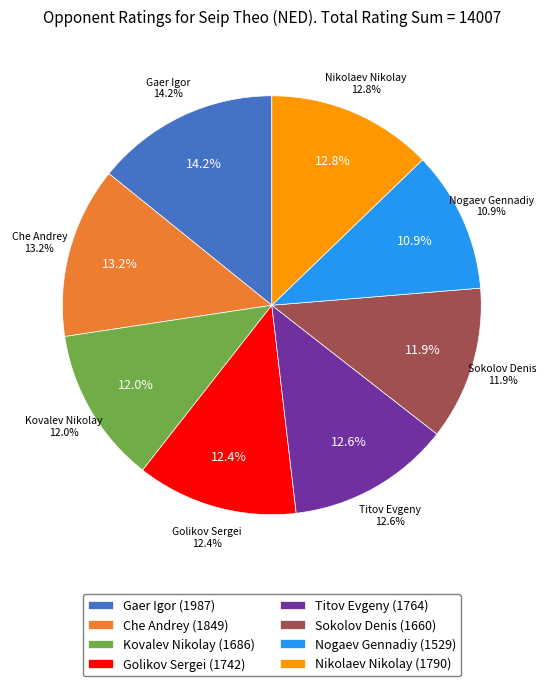

To the nearest percent, what is the combined percentage of Che Andrey and Nikolaev Nikolay?

26%